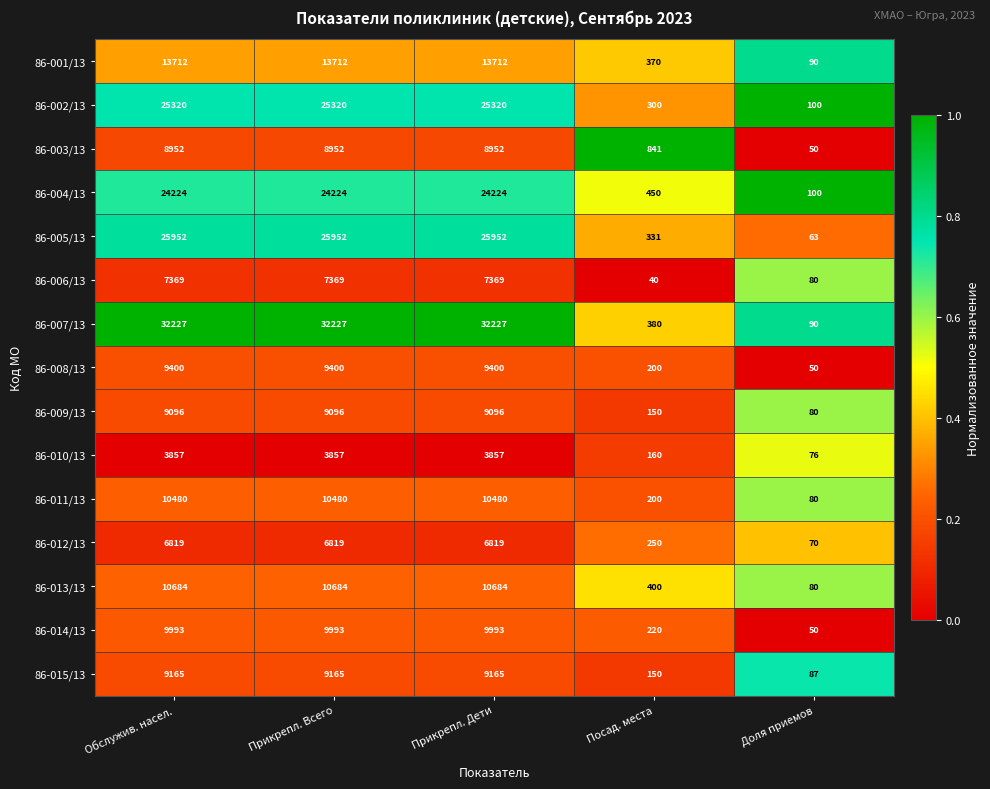

True or false: 86-003/13 has a value of 496 at Посад. места.

False